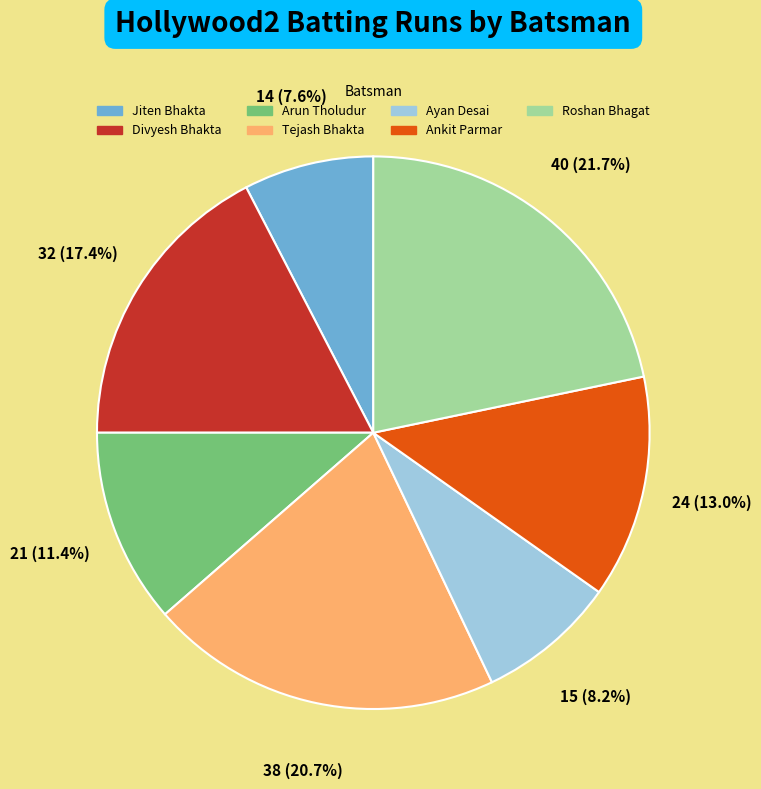

Is there any slice that represents more than half of the pie?

No